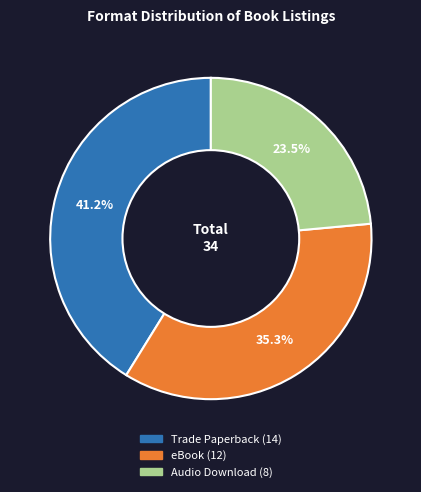

What is the ratio of the value at Audio Download to the value at Trade Paperback?

0.6